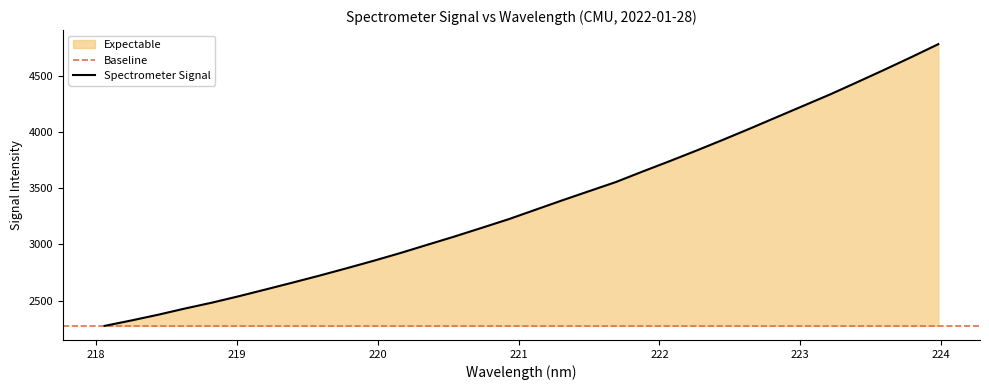

Which has a higher value, 223.2172 or 218.2508?

223.2172